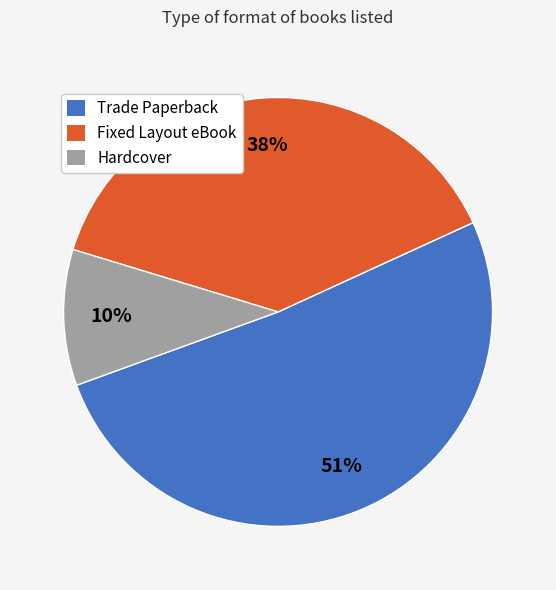

Is there any slice that represents more than half of the pie?

Yes